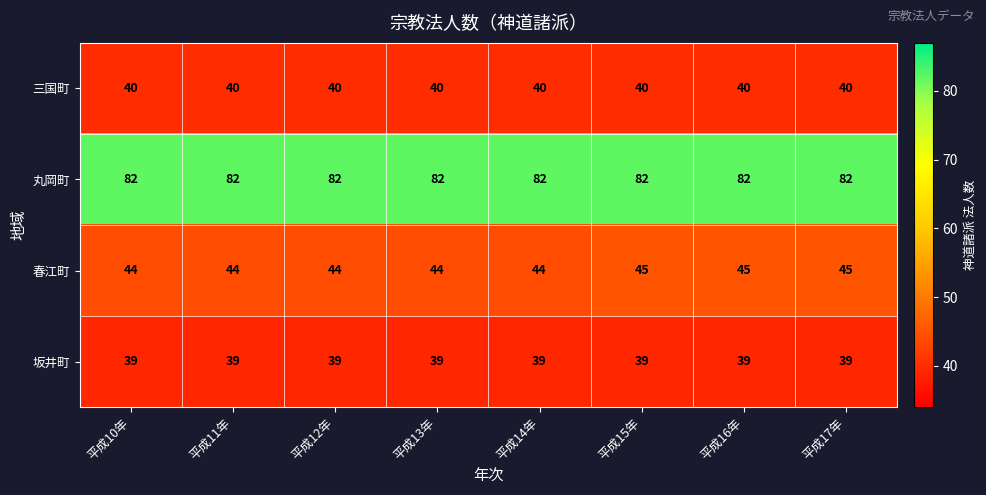

The 春江町 series shows 69 at 平成15年. True or false?

False